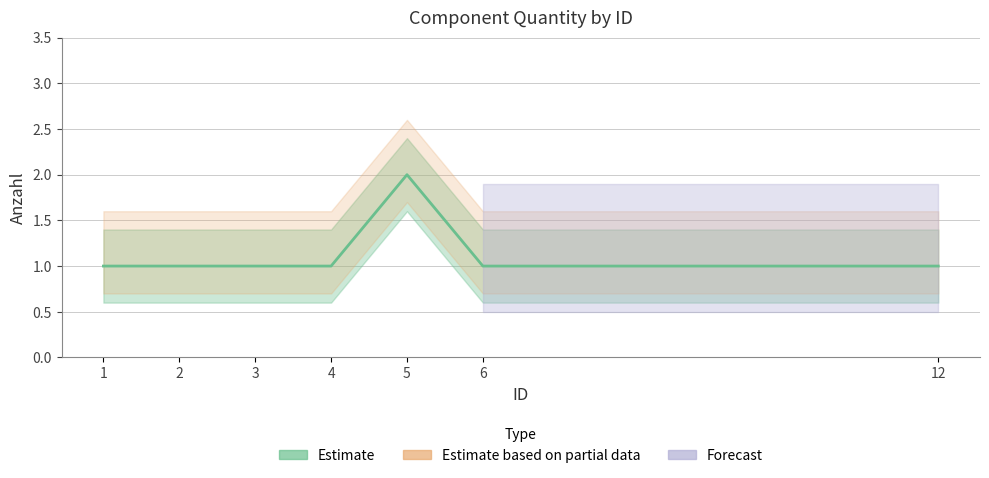

What is the approximate value at 3?

1